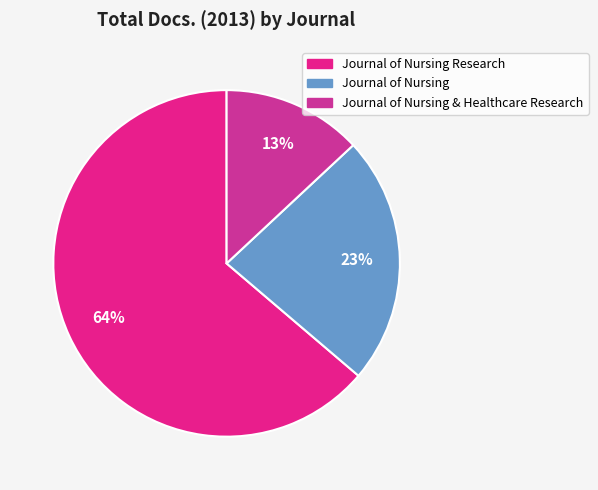

Which category has the smallest portion of the pie?

Journal of Nursing & Healthcare Research